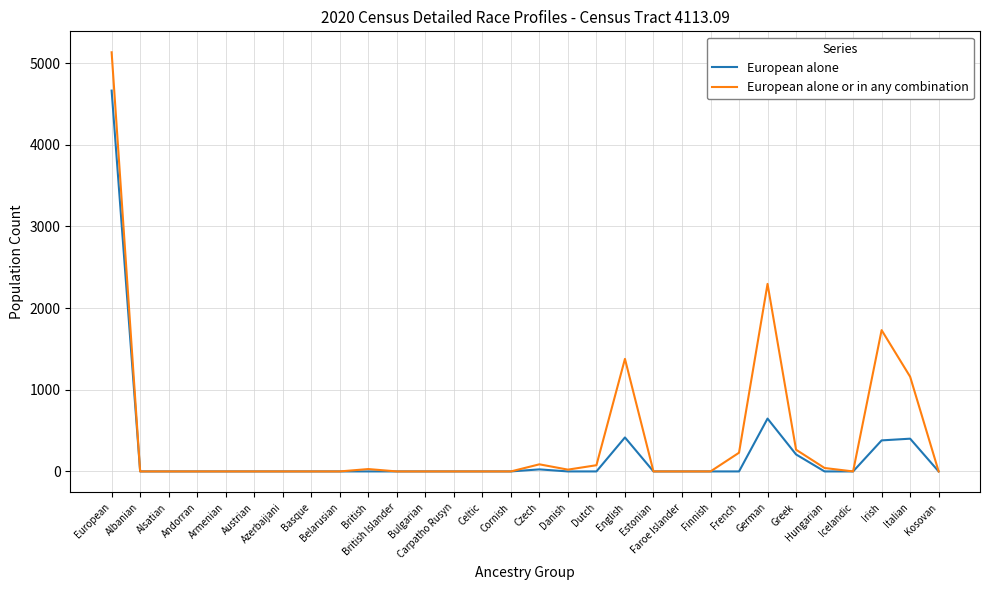

What is the maximum value shown in the chart?

5132